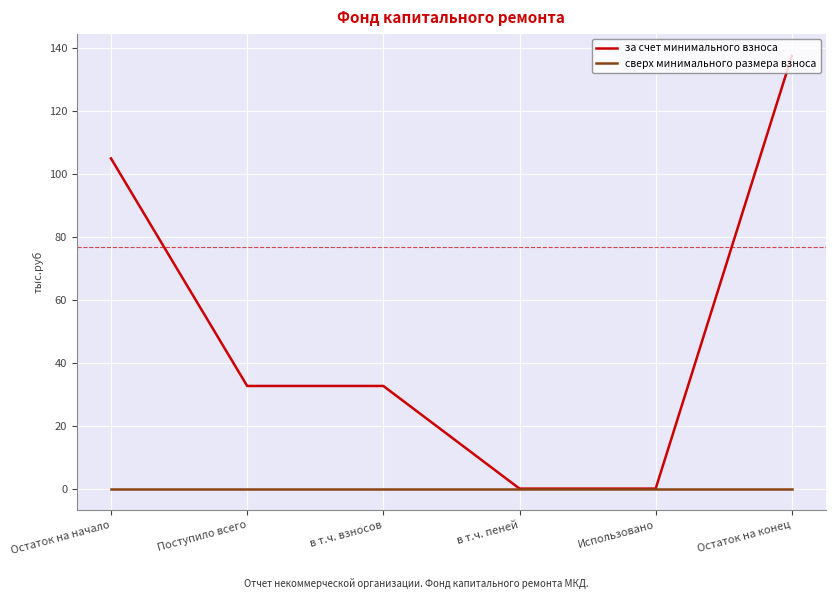

Reading right to left, what are all the values shown in this chart?

за счет минимального взноса: 137.5	0.0	0.0	32.6	32.6	104.9
сверх минимального размера взноса: 0.0	0.0	0.0	0.0	0.0	0.0